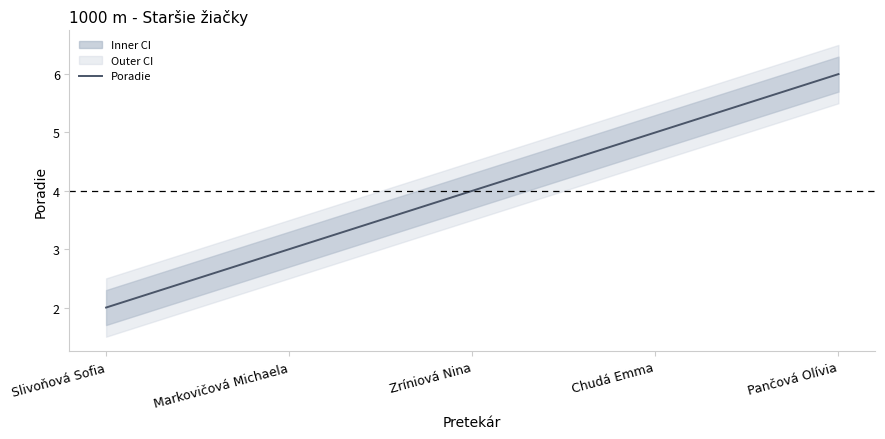

What is the change in value from Zríniová Nina to Pančová Olívia?

+2